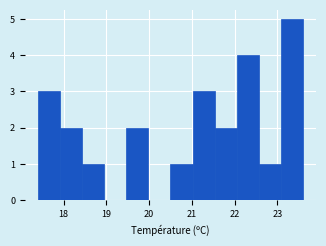

Which range on the x-axis has the tallest bar?

23.1 to 23.6